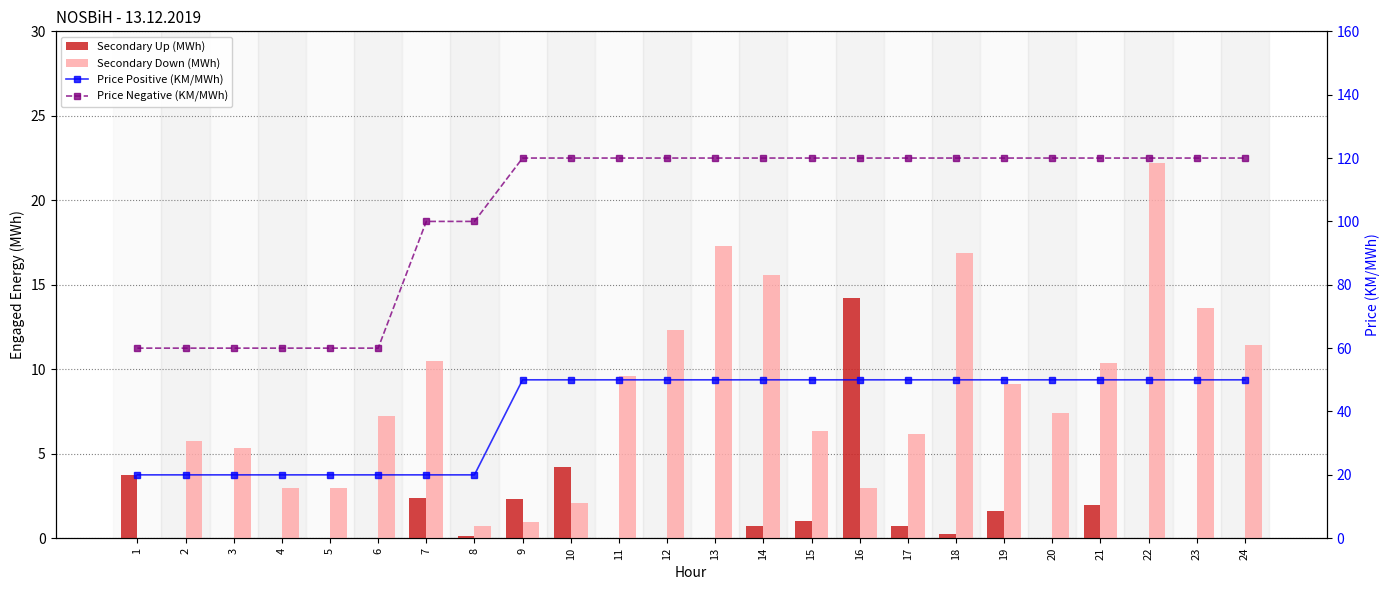

At how many categories does at least one series exceed 20?

24